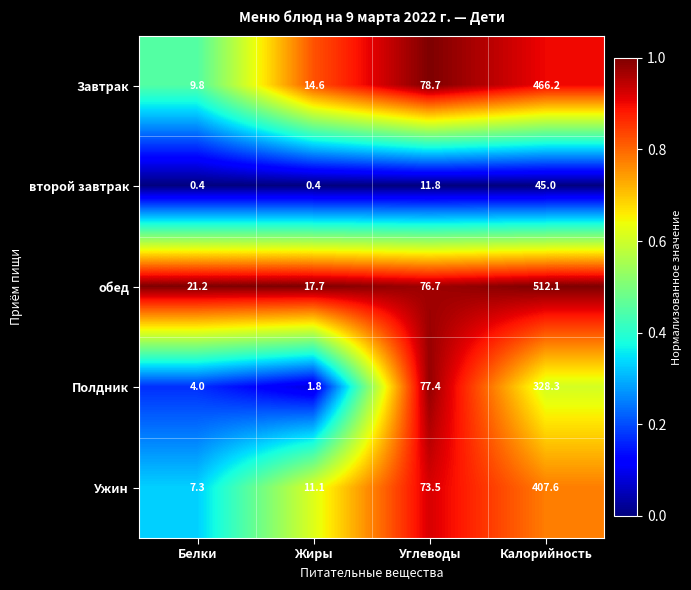

Which series has the widest spread of values?

обед